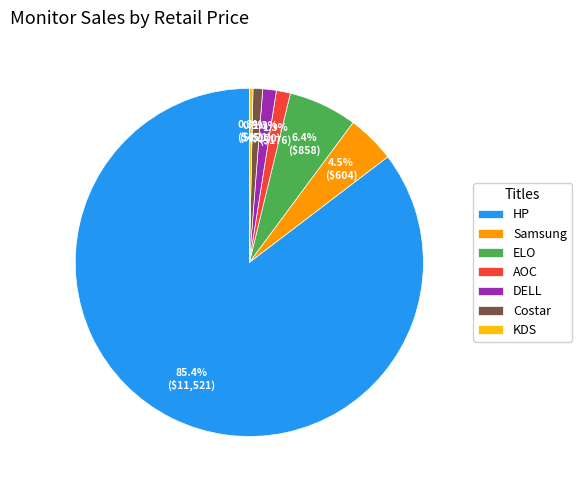

Does any single category account for the majority?

Yes